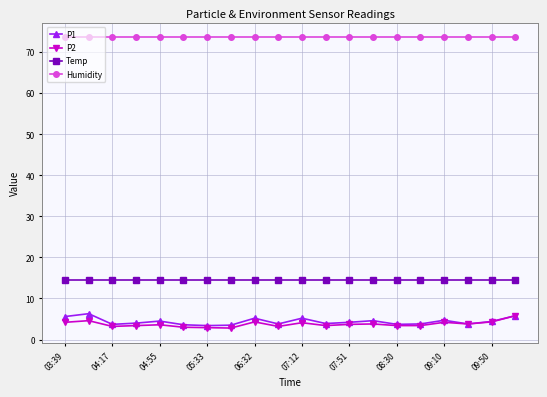

What are all the series names shown in the legend?

P1, P2, Temp, Humidity